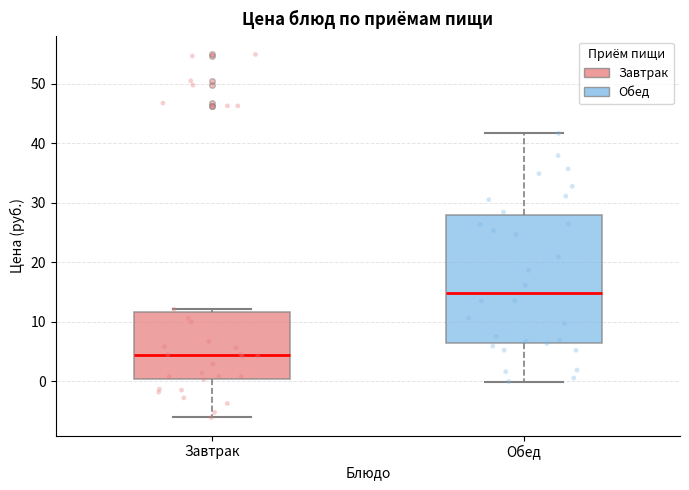

Where does the median line of the box for Завтрак sit on the y-axis? The values are not printed on the chart, so give them approximately, as read against the axis.

4